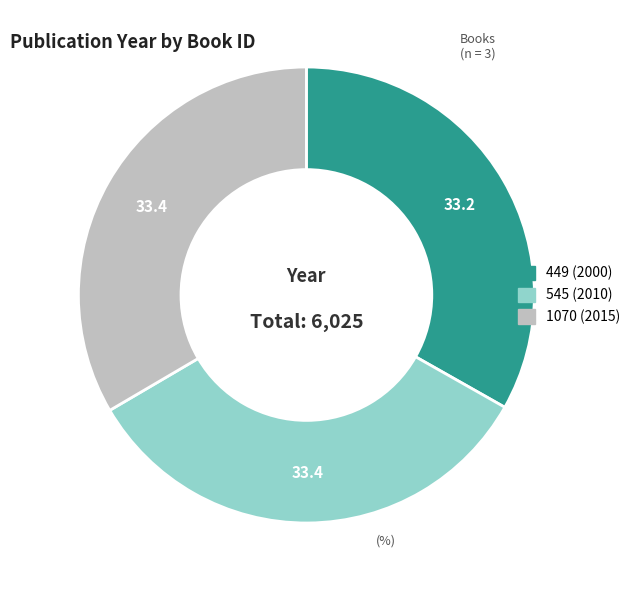

Is it true that 449 (2000) is 33% of the pie?

True